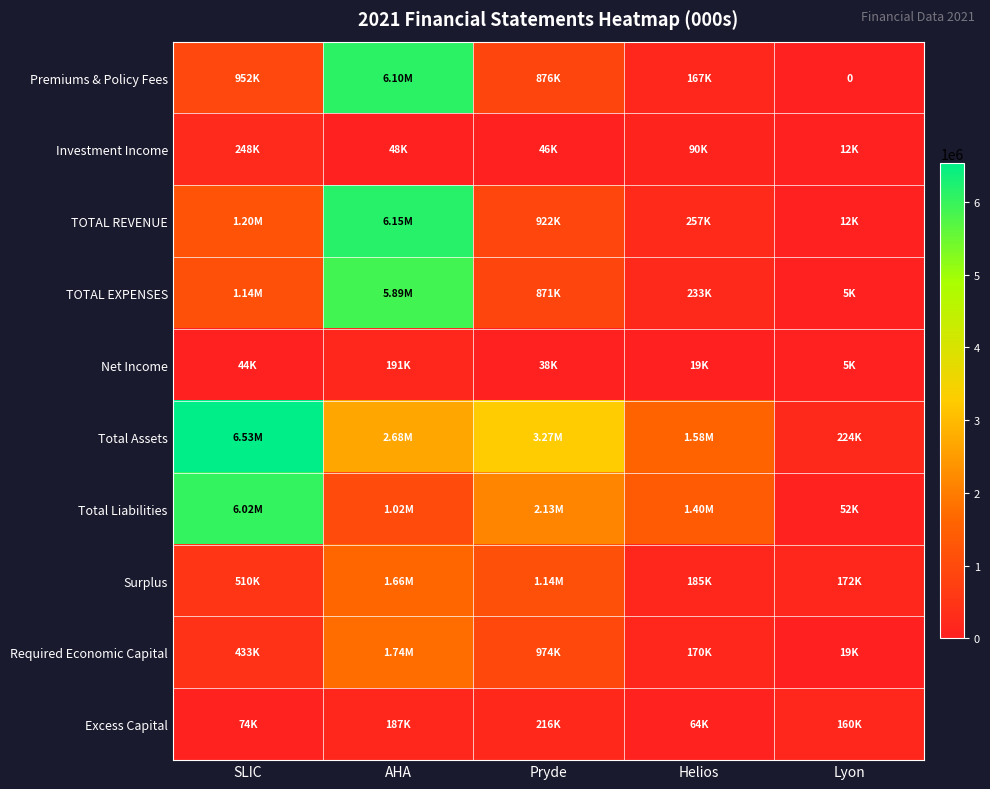

Is the value of Investment Income at Lyon greater than the value of Net Income at AHA?

No